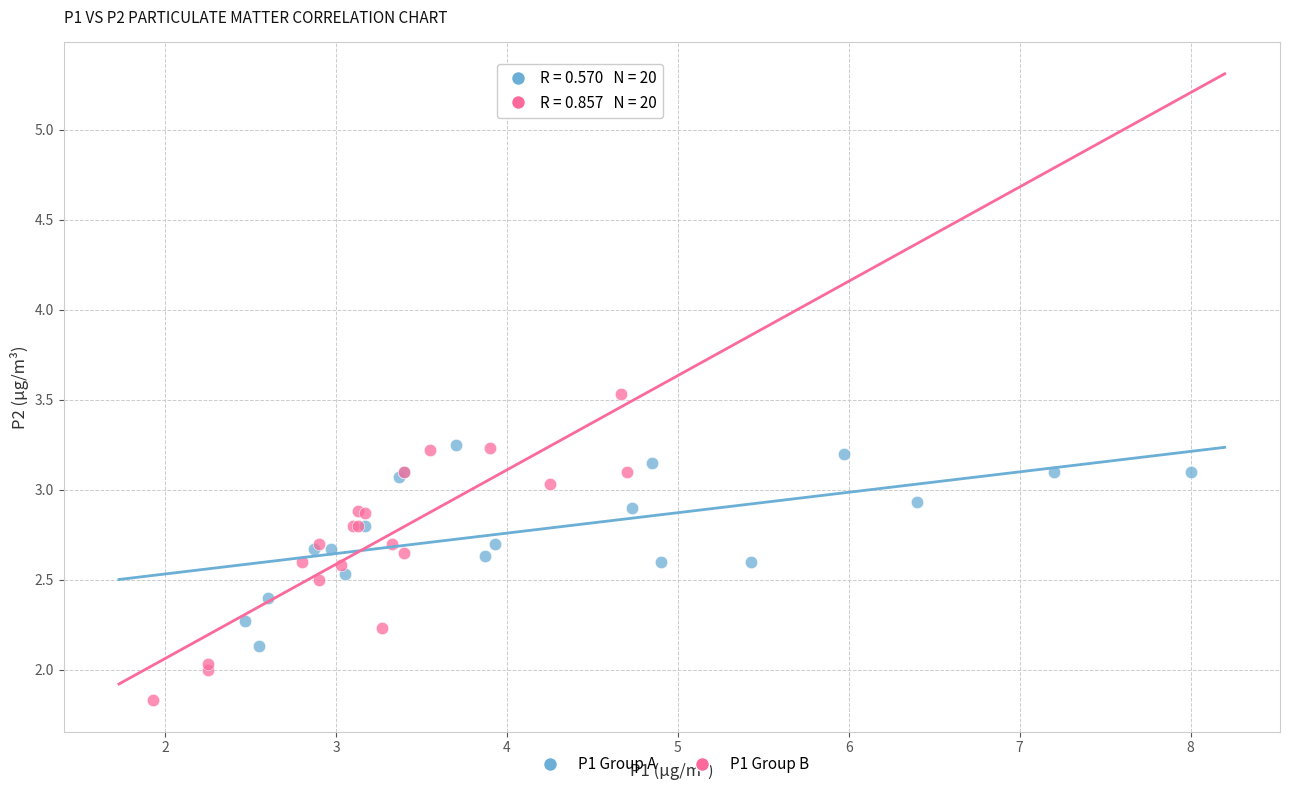

Which series contains the lowest Y value?

P1 Group B